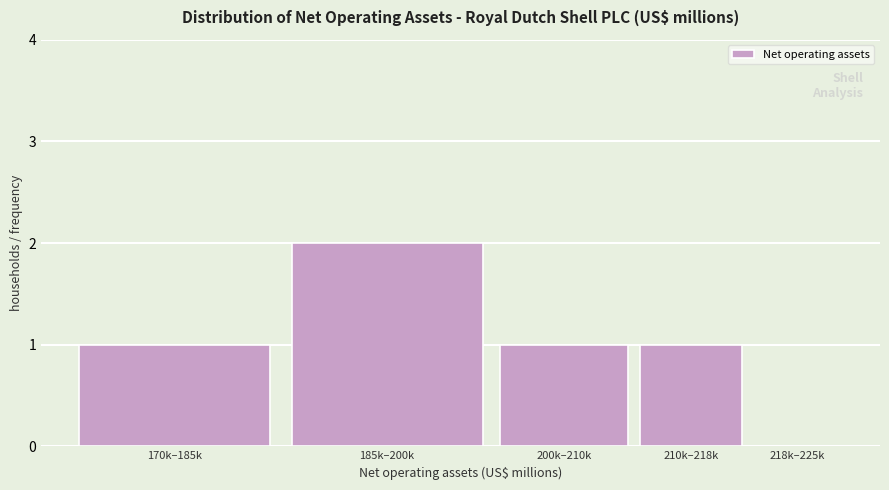

Reading left to right, extract all data points from this chart.

170k–185k=1	185k–200k=2	200k–210k=1	210k–218k=1	218k–225k=0